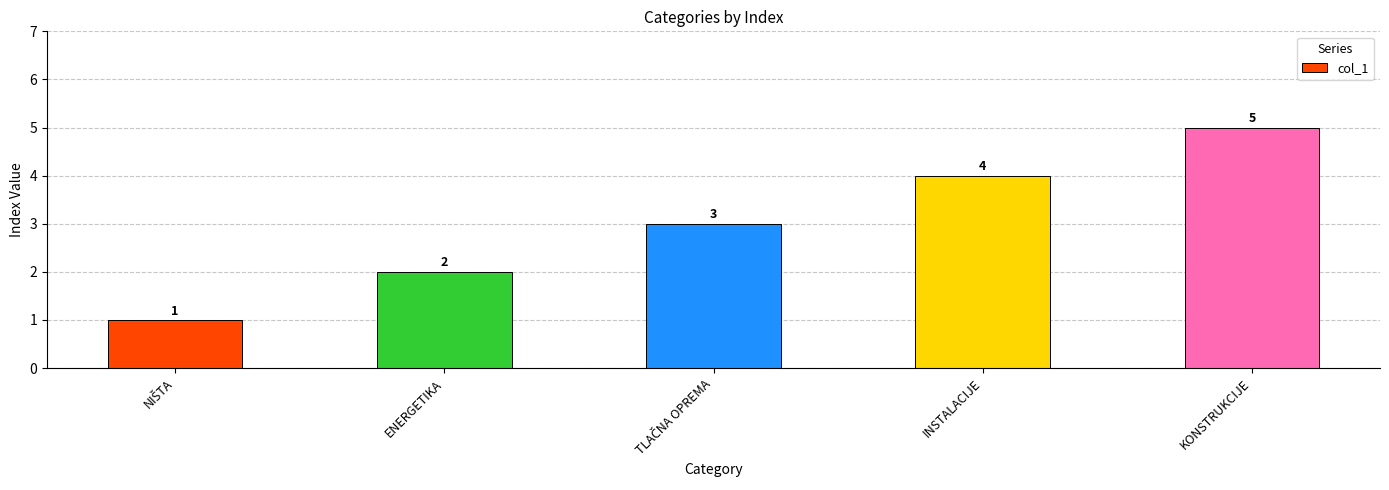

True or false: the data shows 4 at INSTALACIJE.

True